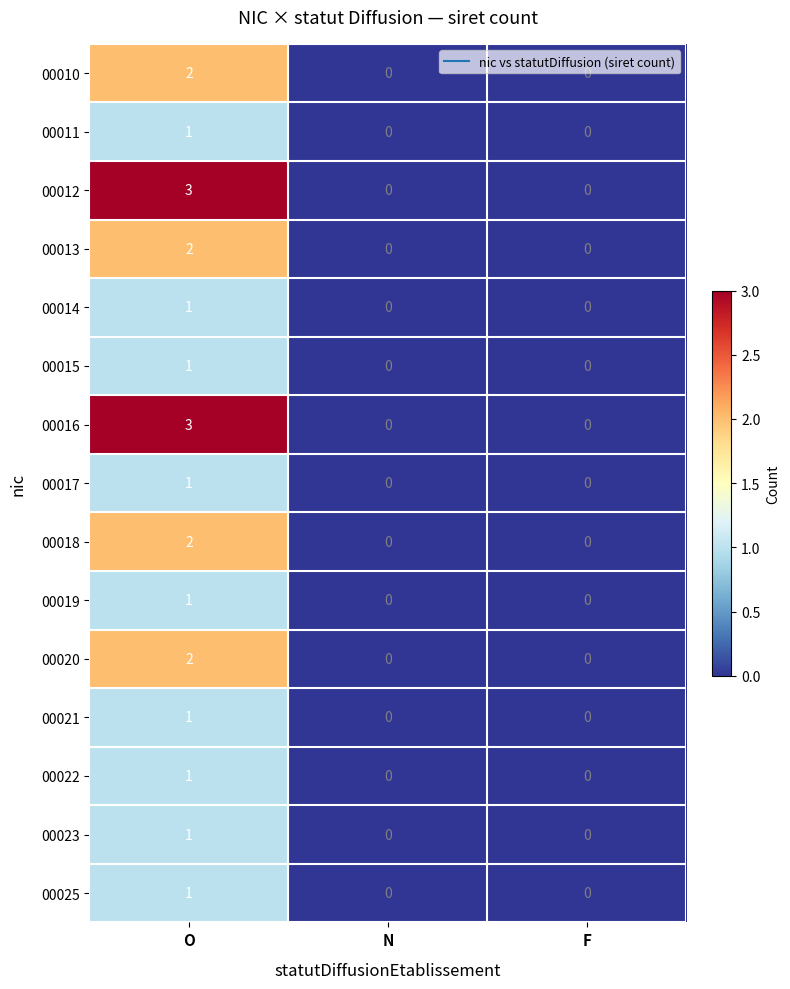

At which category is the sum across all series the highest?

O